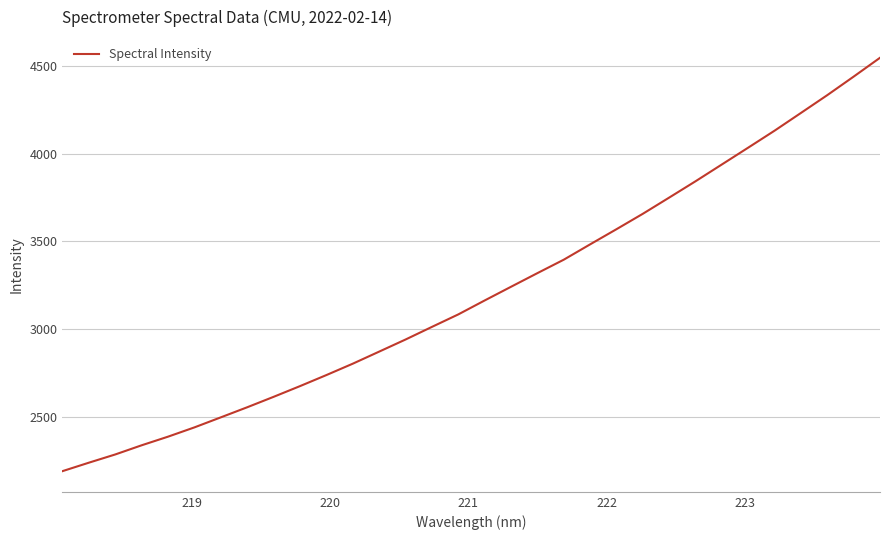

What is the smallest value displayed?

2188.3